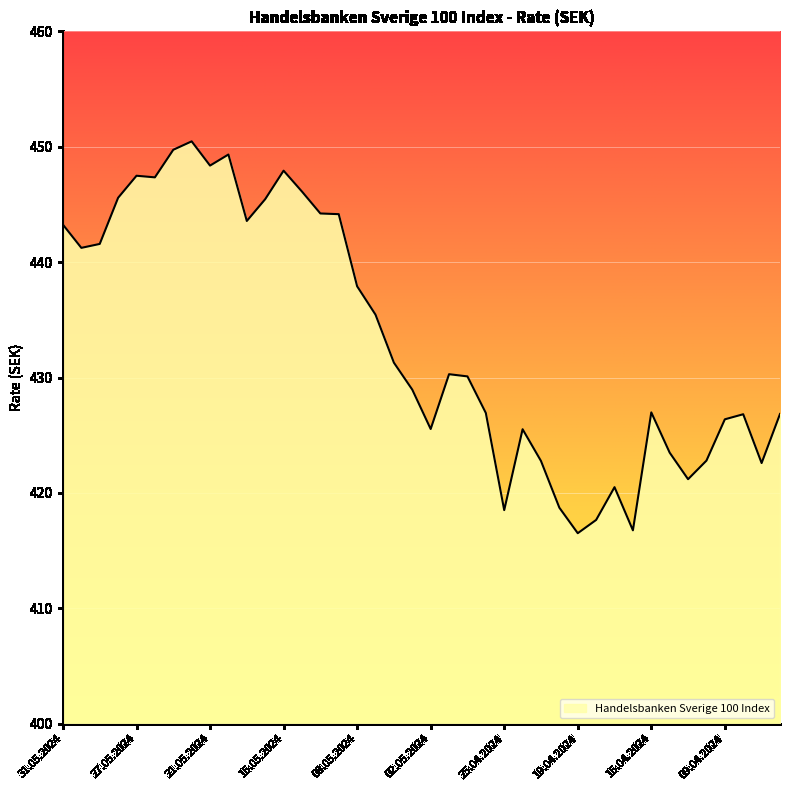

What is the maximum value shown in the chart?

450.5